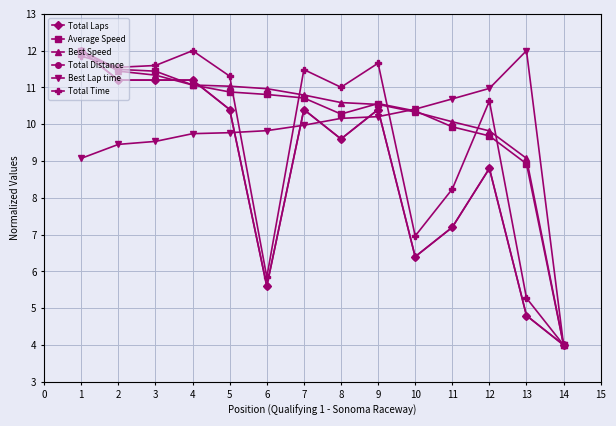

The Average Speed series shows 9.9 at 11. True or false?

True